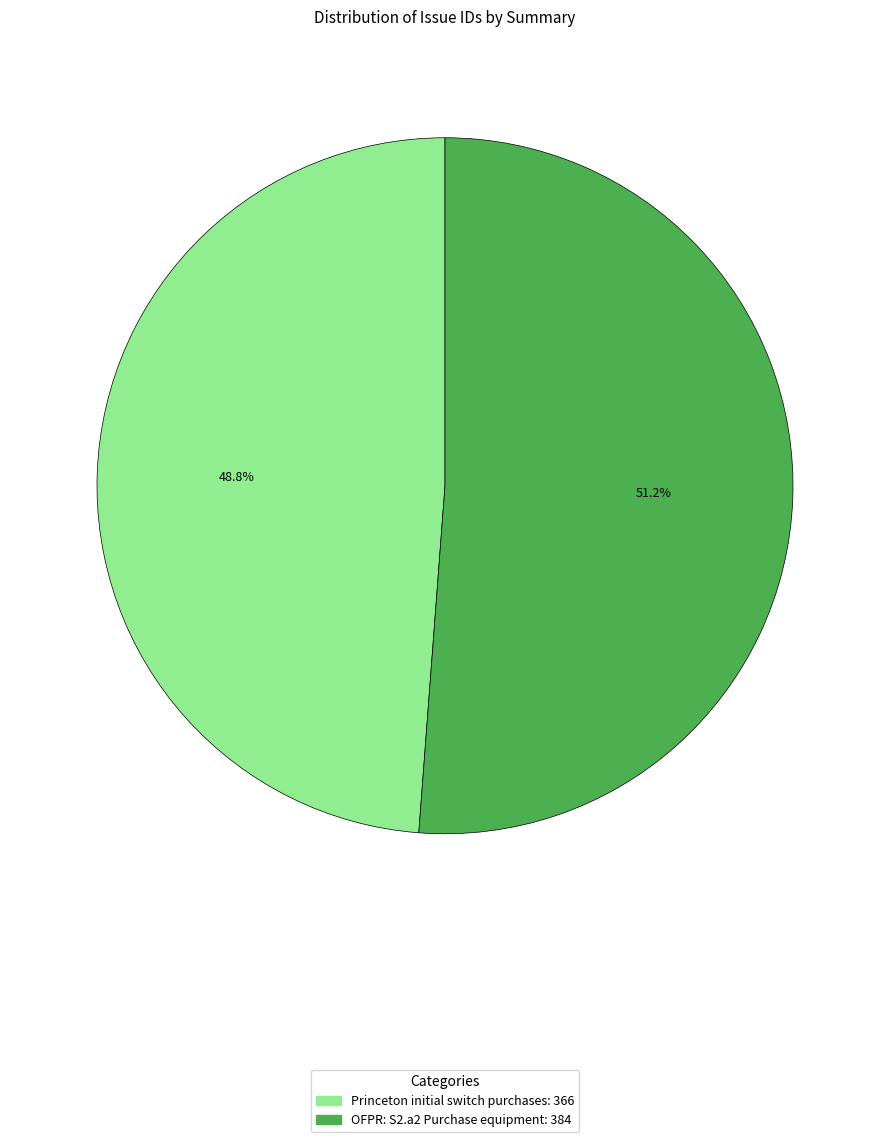

How many slices are in this pie chart?

2